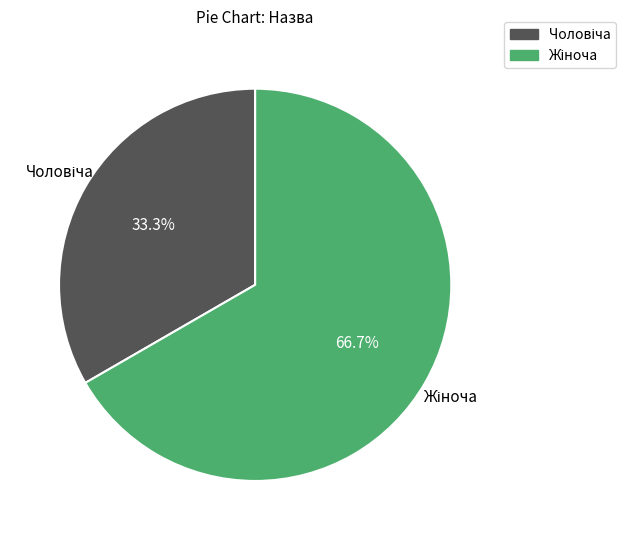

Is there a majority slice in this chart?

Yes